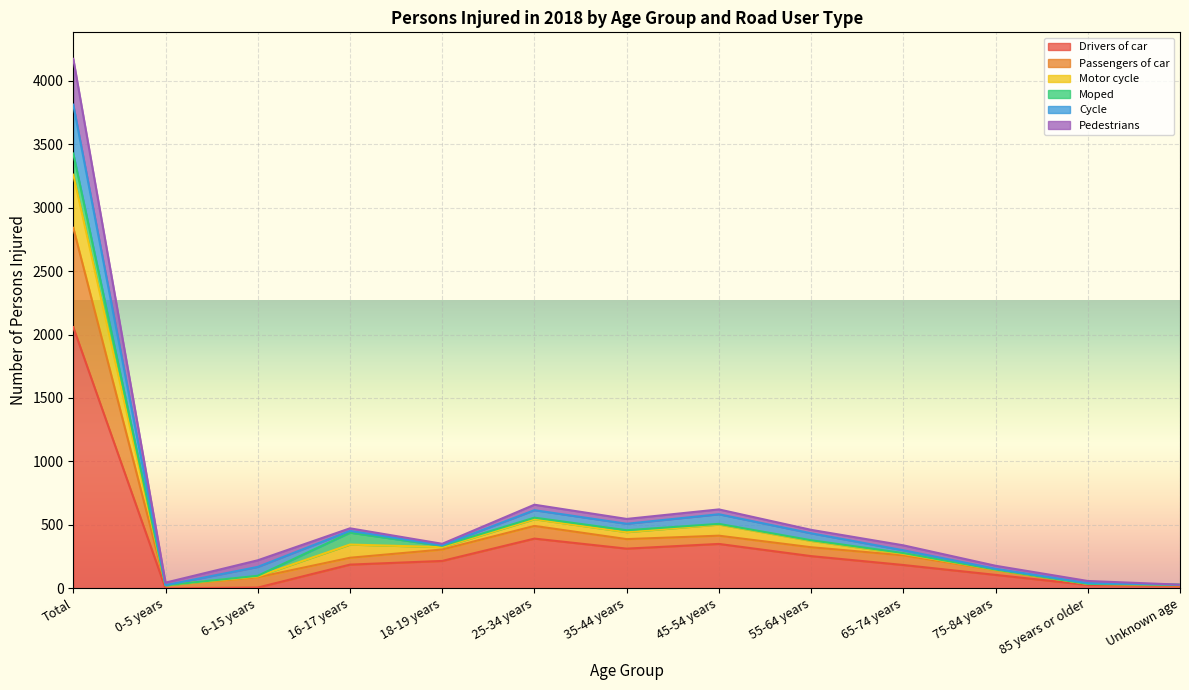

True or false: Pedestrians has more than 0 points higher than both neighbors.

True